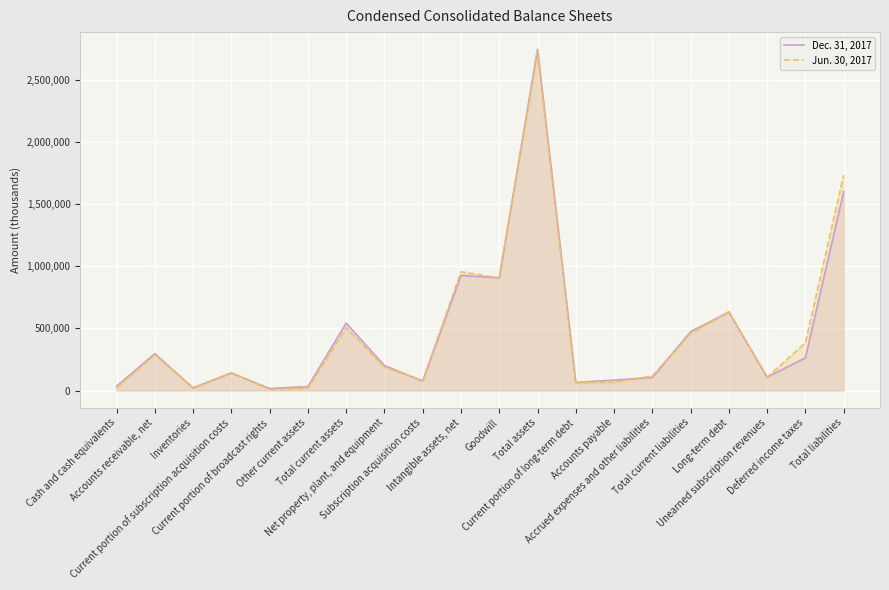

How many distinct data groups are displayed?

2